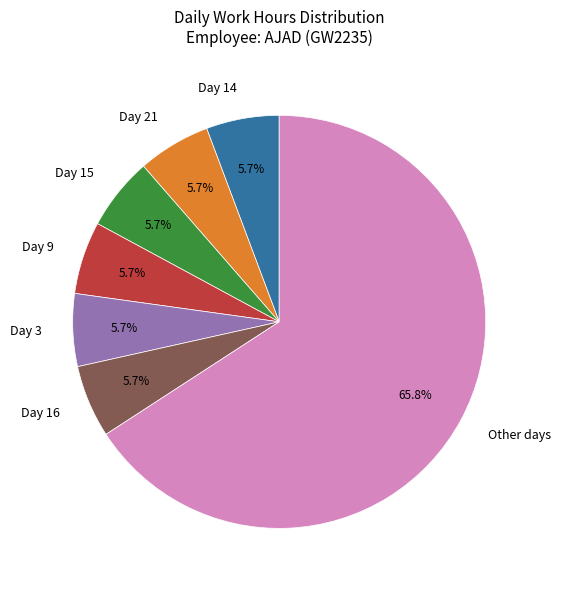

What is the ratio of the value at Other days to the value at Day 15?

11.5